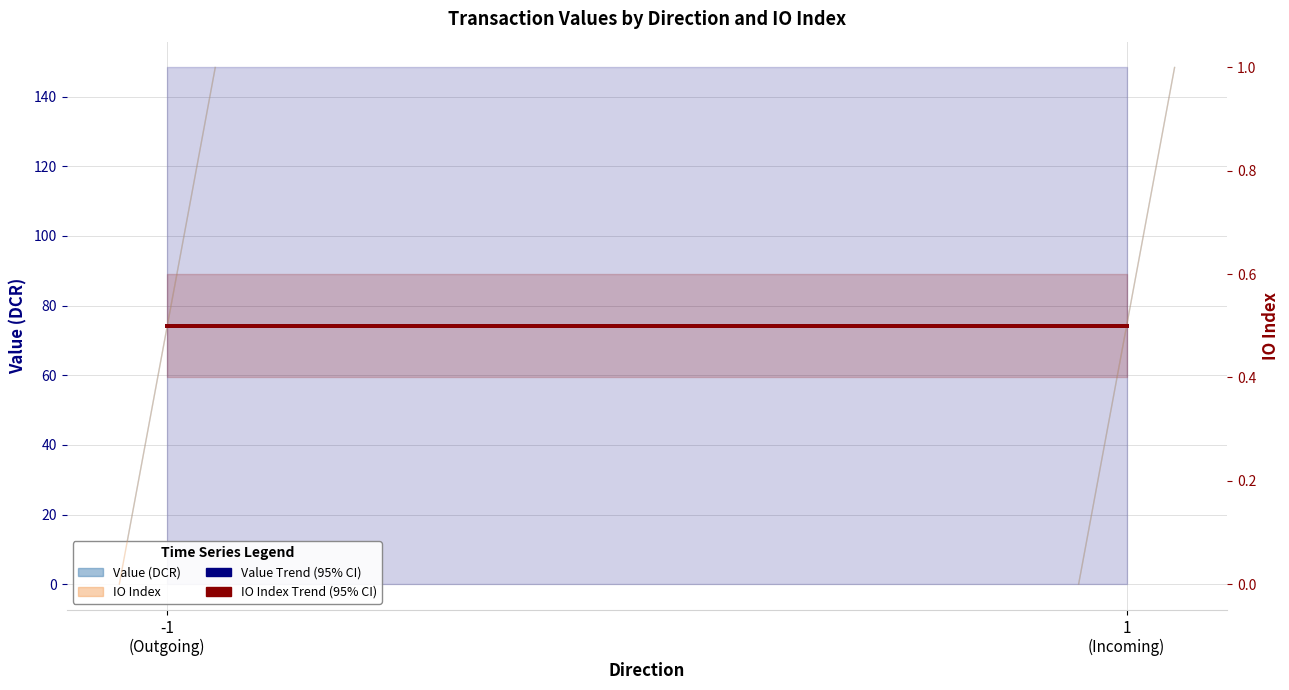

Between -1
(Outgoing) and 1
(Incoming), which is larger?

-1
(Outgoing)